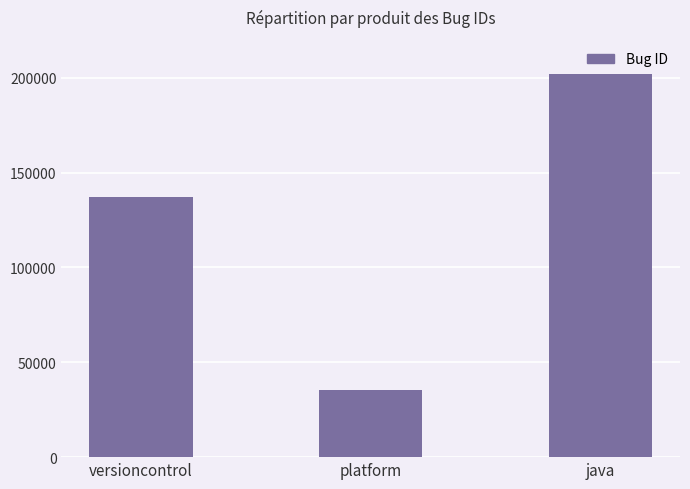

What position from the left is platform?

2